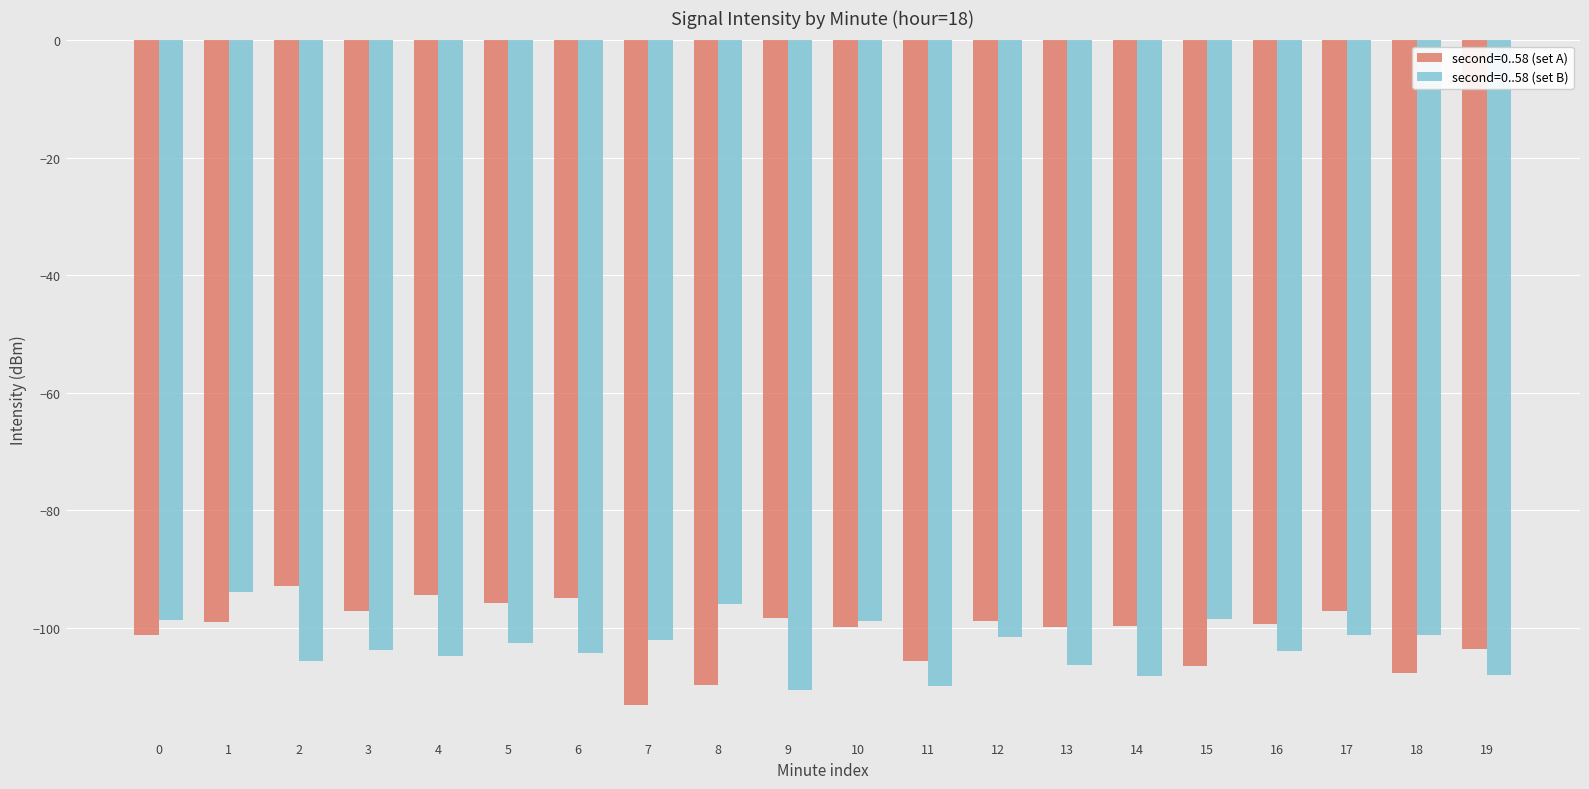

True or false: second=0..58 (set A) has a value of -99.3 at 16.

True